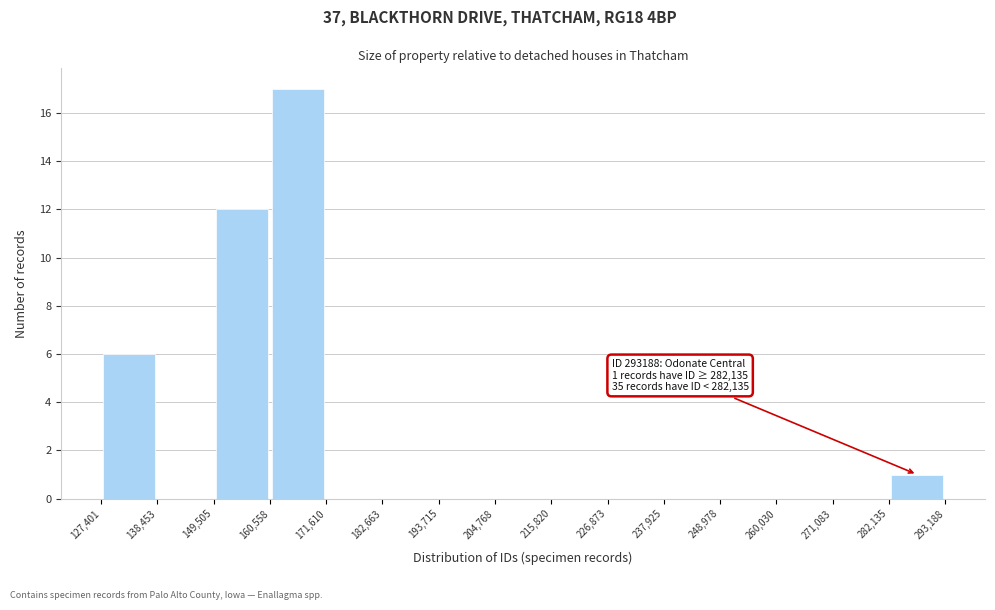

Which range on the x-axis has the tallest bar?

160,558 to 171,610